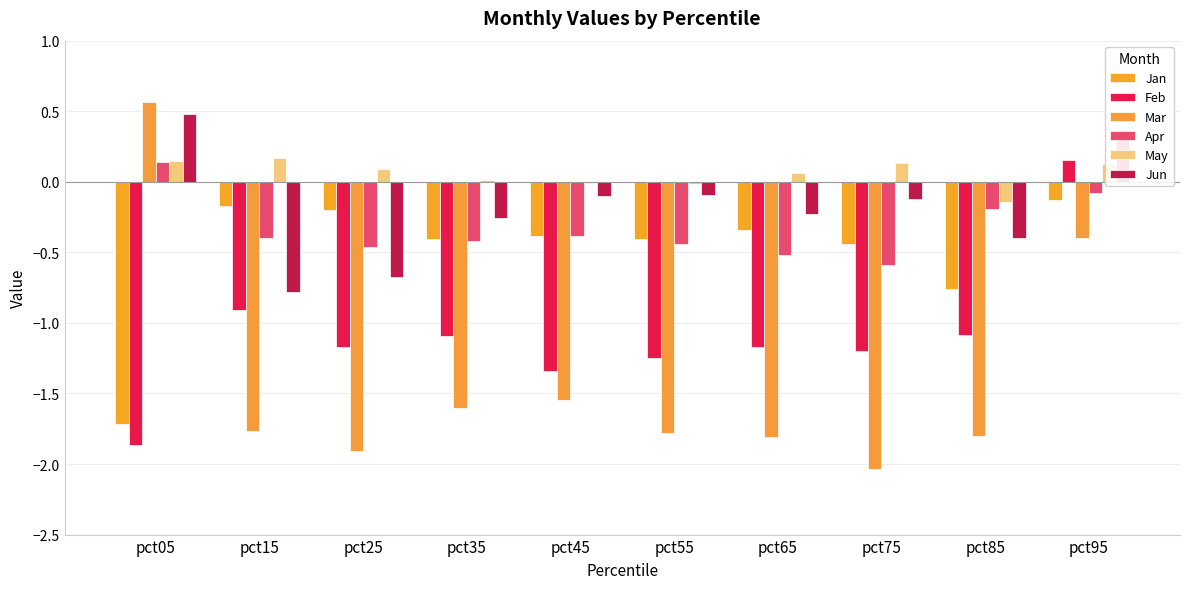

What are all the series names shown in the legend?

Jan, Feb, Mar, Apr, May, Jun